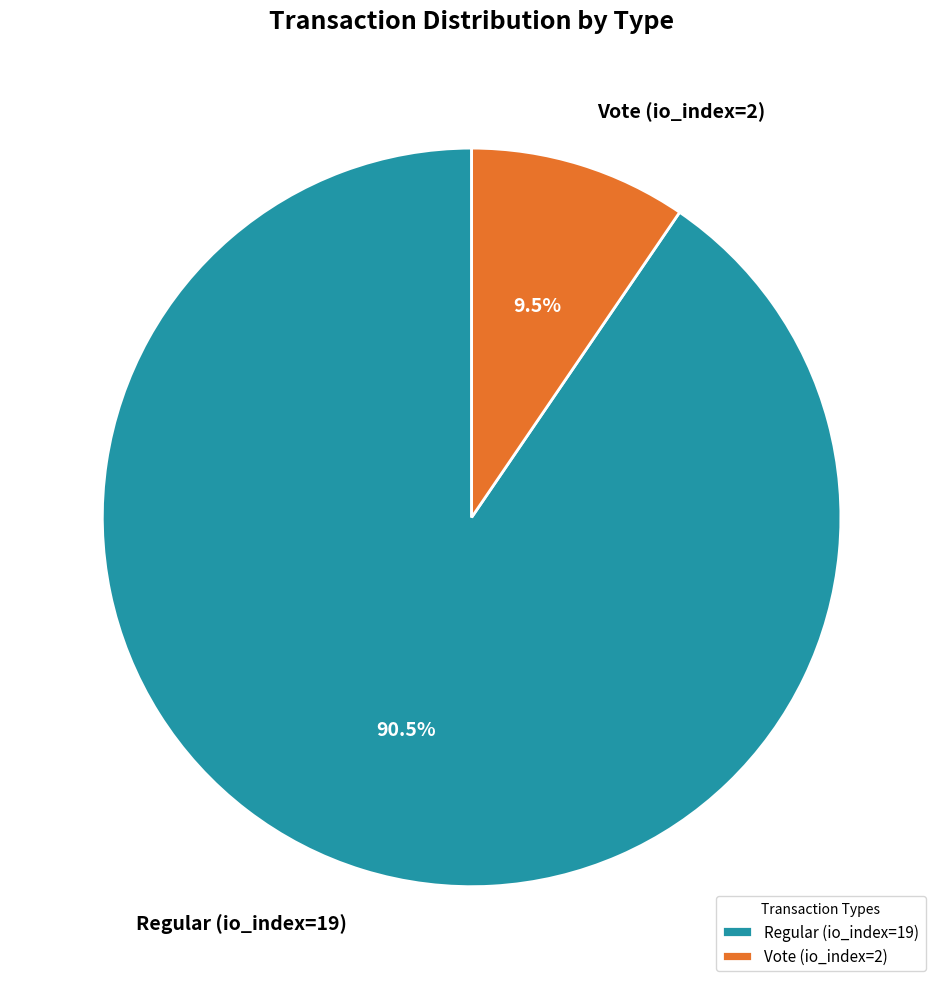

Which category has the biggest portion of the pie?

Regular (io_index=19)